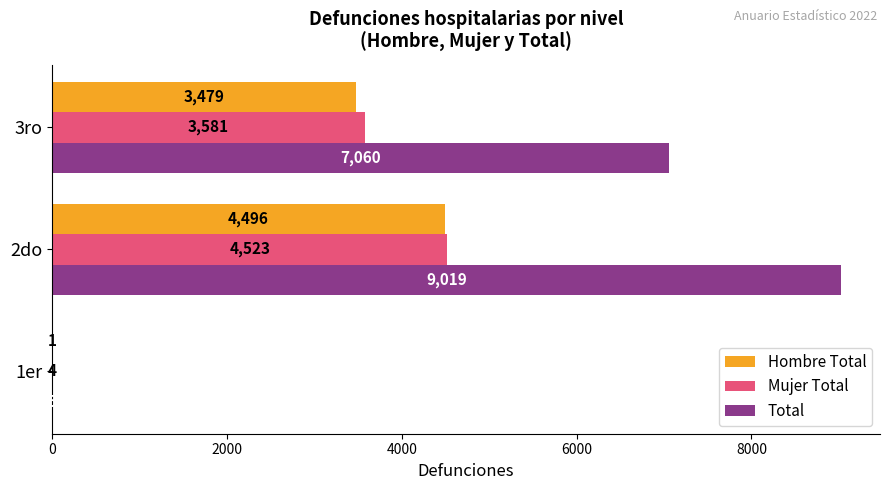

Between 1er and 3ro, which series saw the biggest shift?

Total